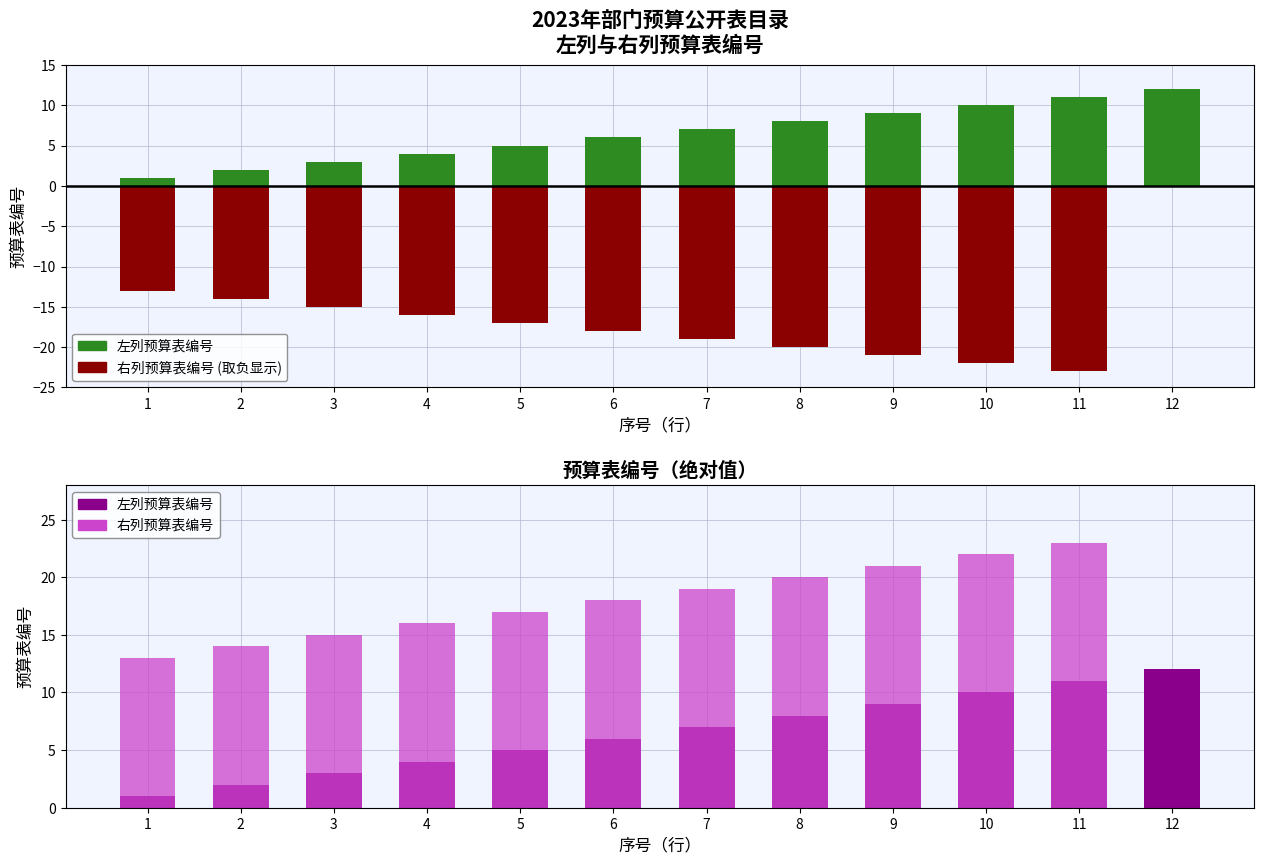

Which category has the lowest value in the 右列预算表 series?

11